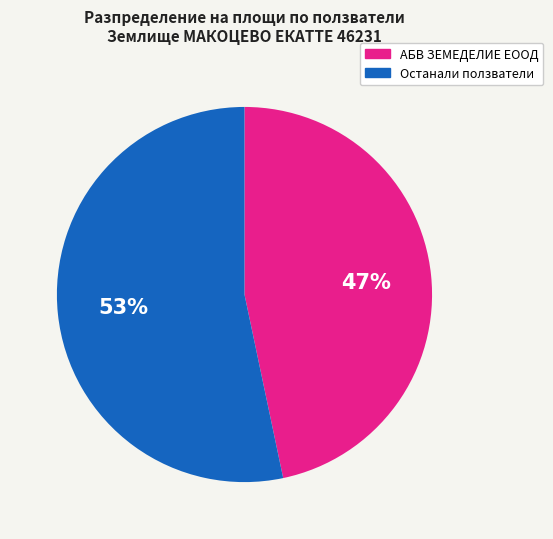

To the nearest percent, what is the average slice percentage?

50%